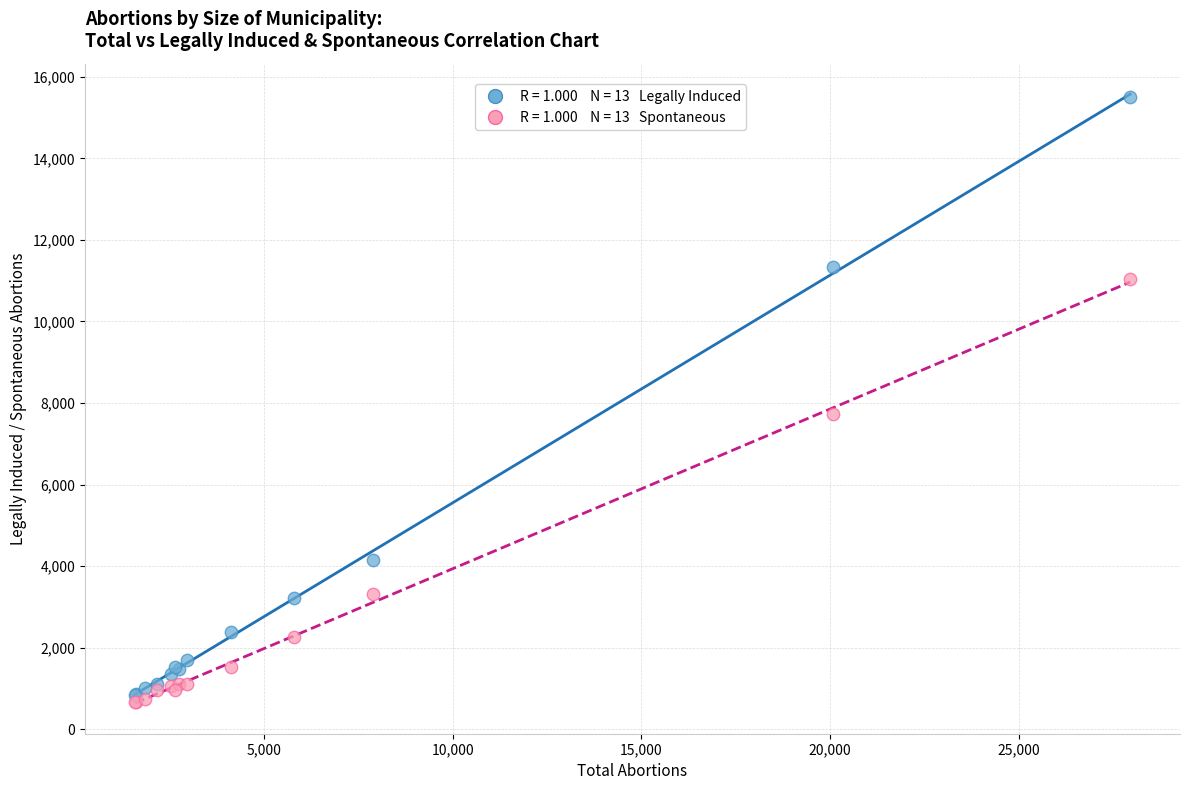

Across all series, what Y value is closest to 8076?

7720